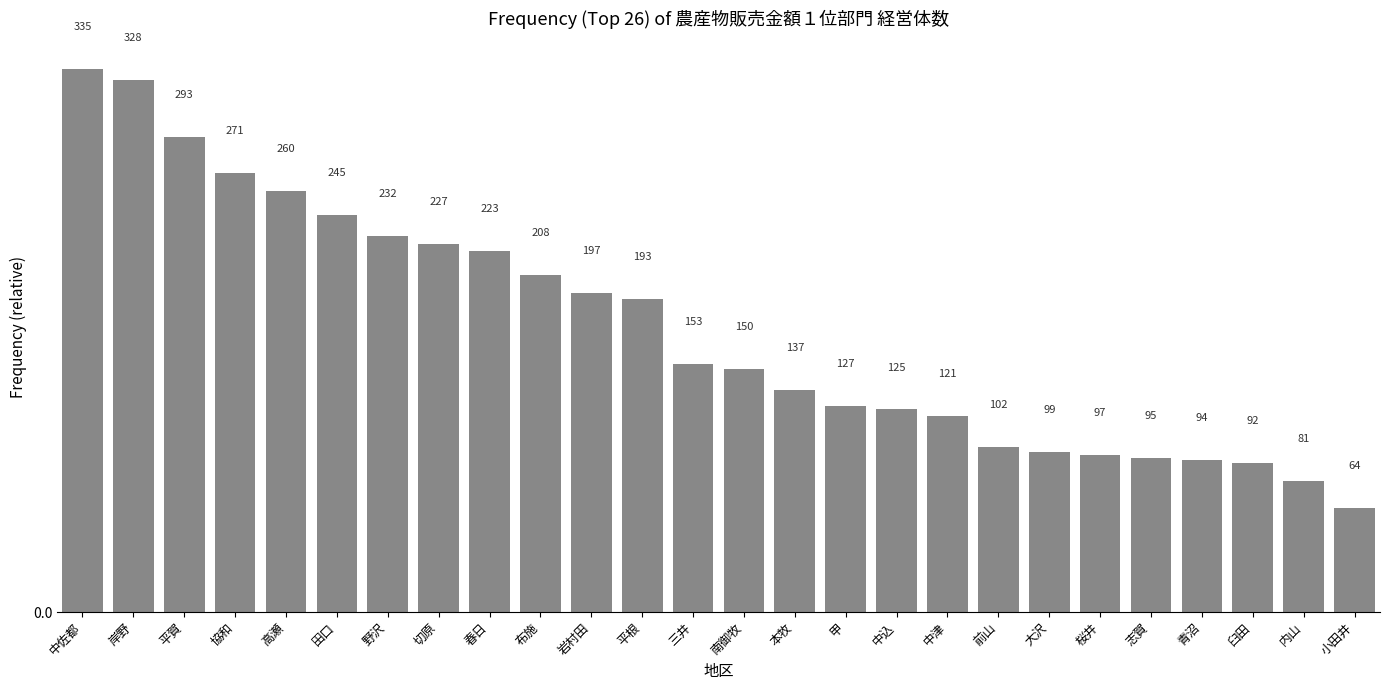

List the labels in order of value, largest first.

中佐都, 岸野, 平賀, 協和, 高瀬, 田口, 野沢, 切原, 春日, 布施, 岩村田, 平根, 三井, 南御牧, 本牧, 甲, 中込, 中津, 前山, 大沢, 桜井, 志賀, 青沼, 臼田, 内山, 小田井